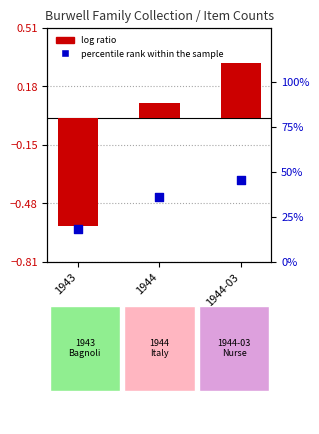

At how many categories does at least one series exceed 37?

1